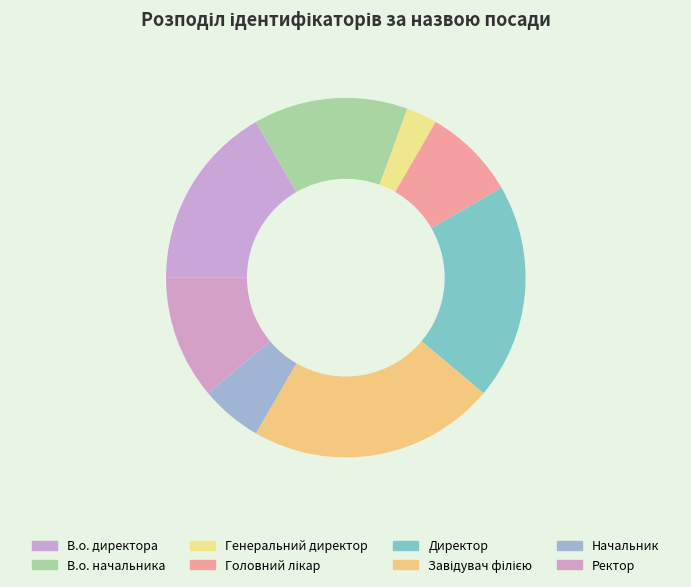

Which category has the biggest portion of the pie?

Завідувач філією